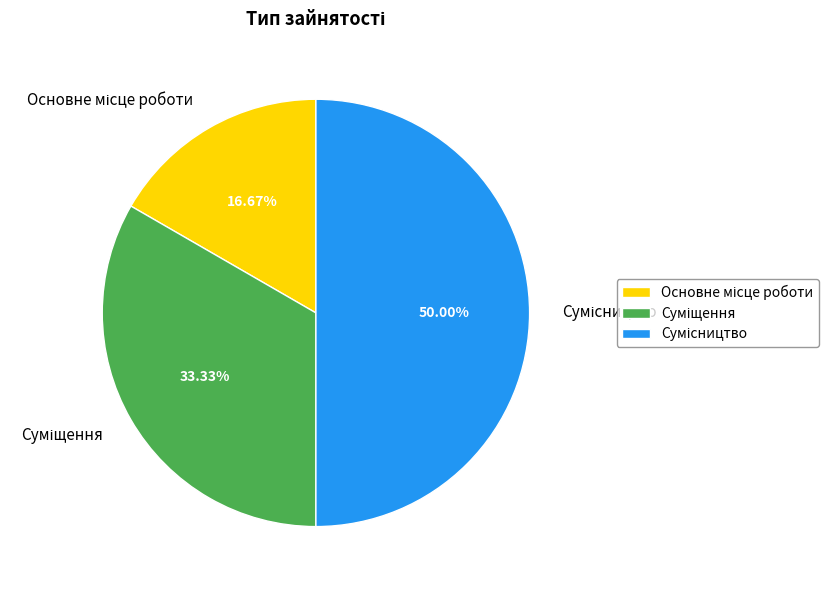

Count the number of slices in the pie.

3